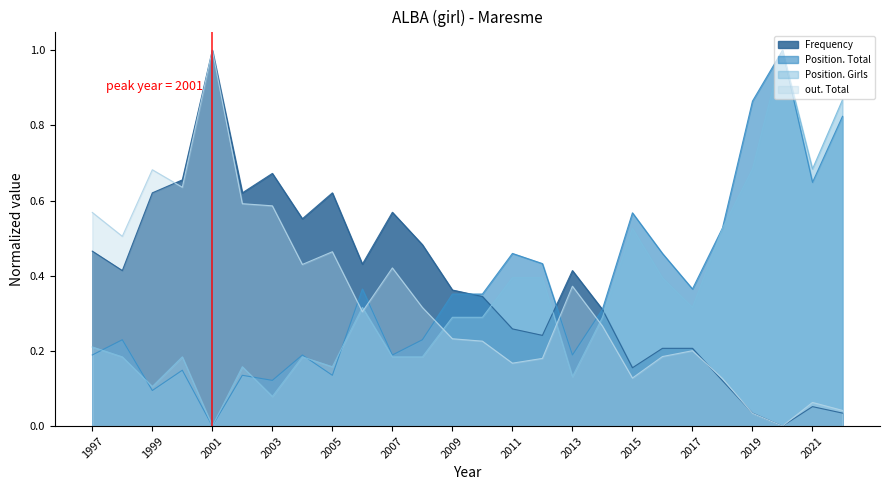

Rank the series at 1998 from highest to lowest value.

out. Total, Frequency, Position. Total, Position. Girls